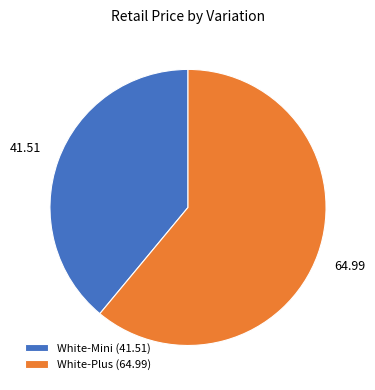

What is the ratio of the value at White-Plus to the value at White-Mini?

1.6